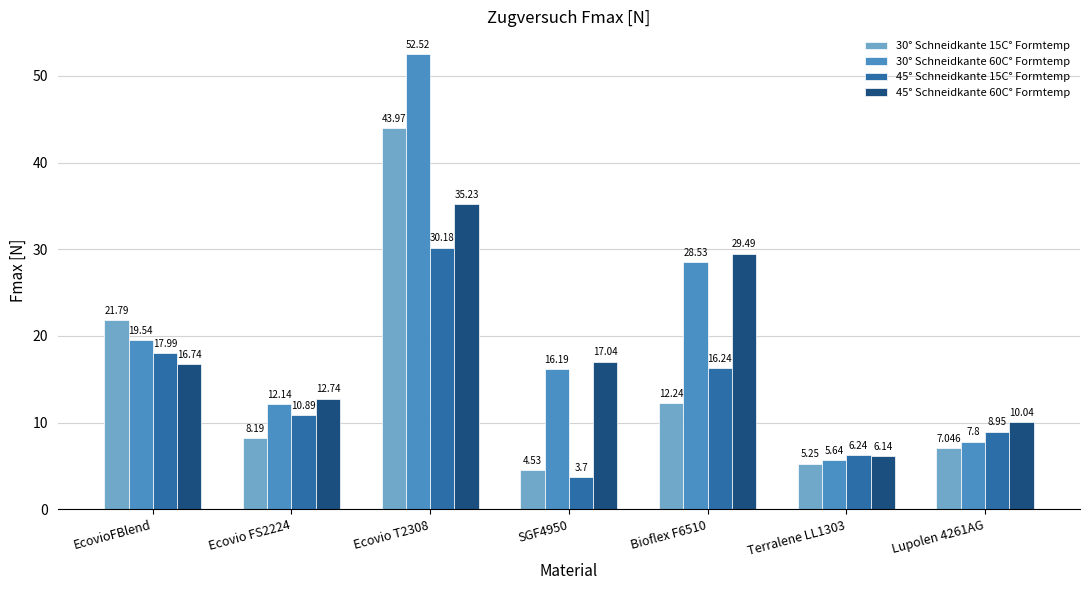

True or false: 30° Schneidkante 15C° Formtemp has a value of 12.2 at Bioflex F6510.

True